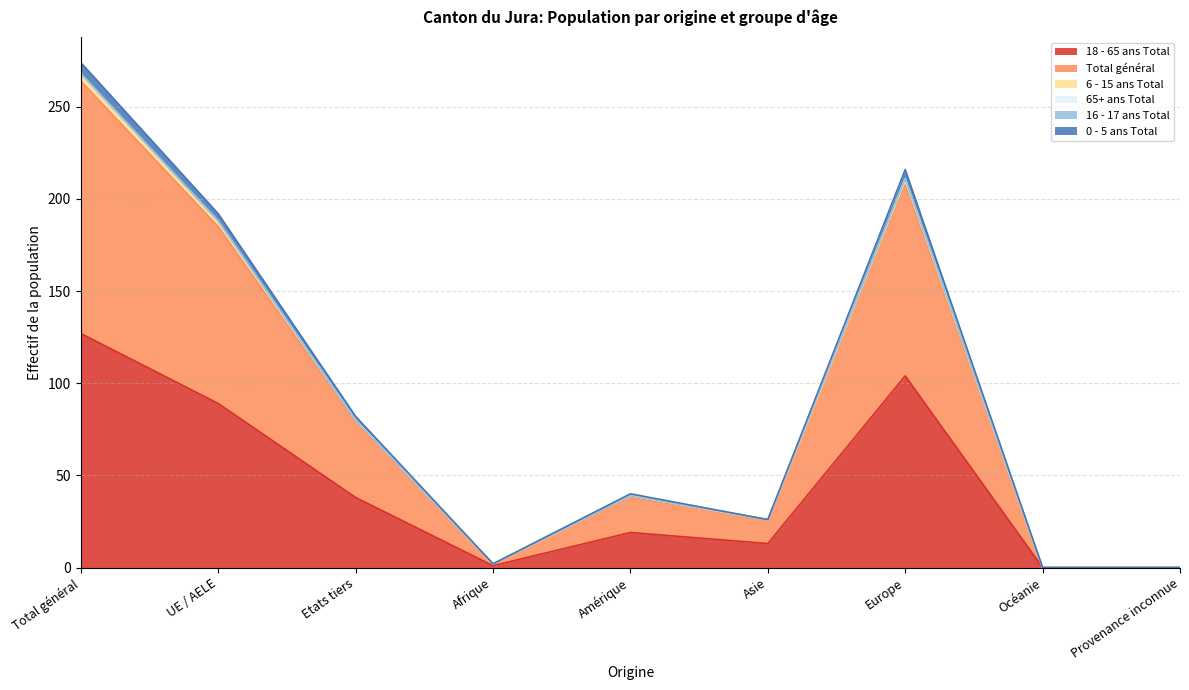

How many positive values does the 18 - 65 ans Total series have?

7